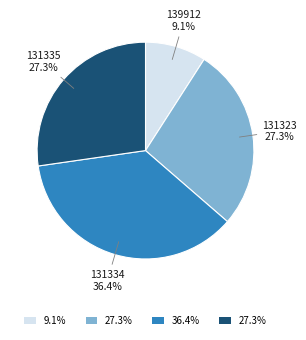

To the nearest percent, what is the difference between the largest and smallest slice percentages?

27%